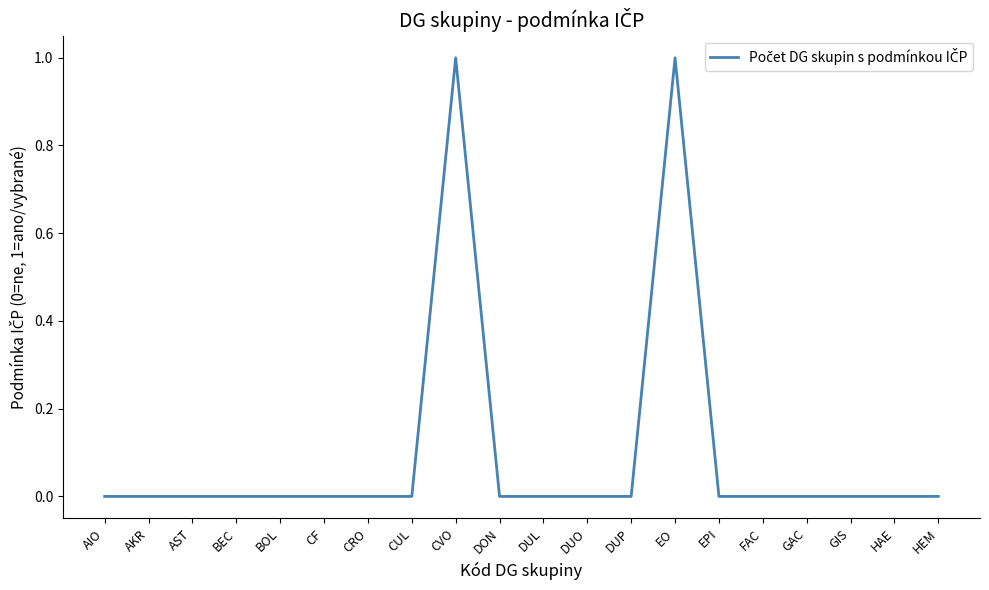

Does the chart have visible grid lines?

No